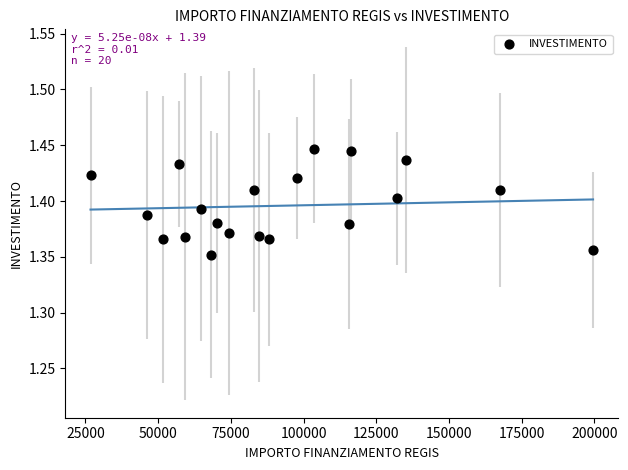

What is the range of X values (max minus min)?

172837.8